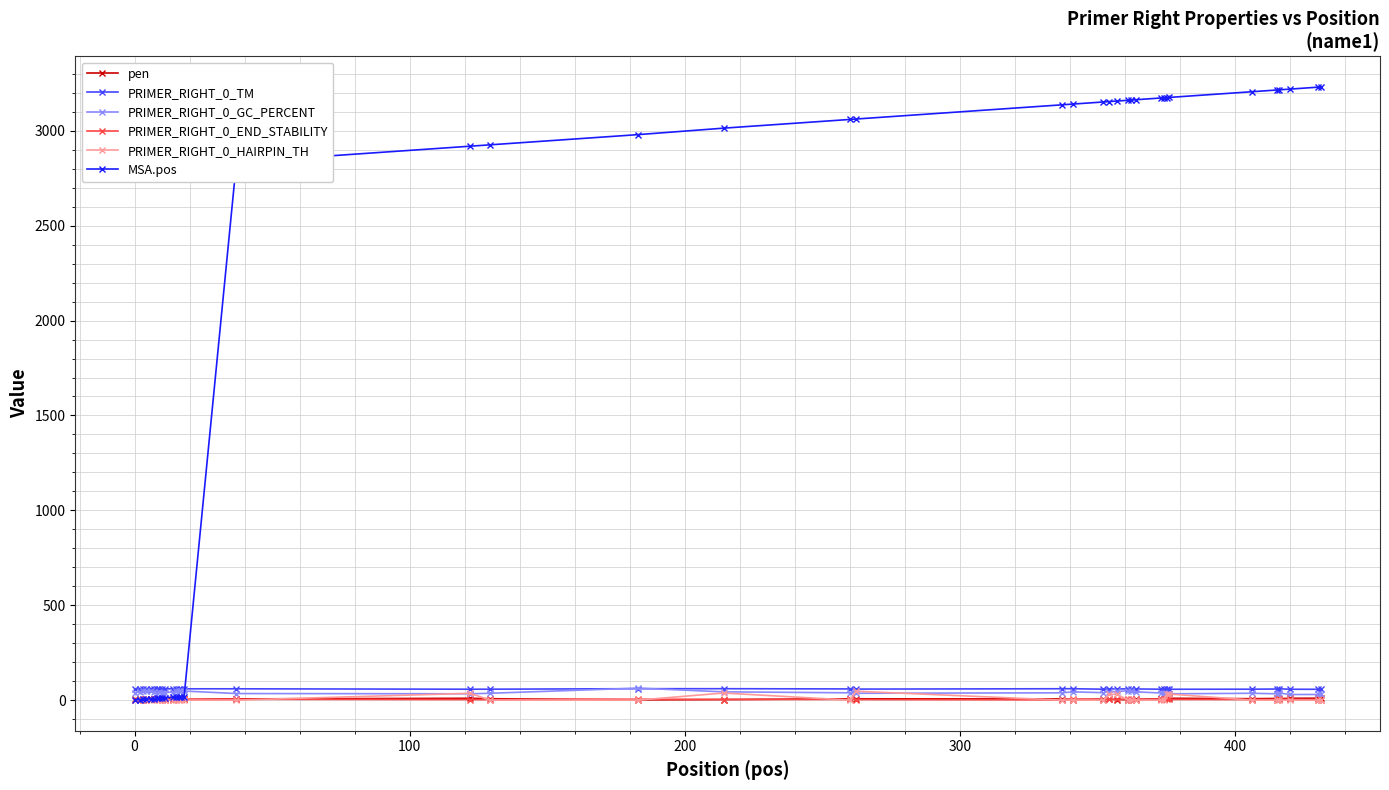

Which series ends up on top after the final intersection of PRIMER_RIGHT_0_GC_PERCENT and MSA.pos?

MSA.pos